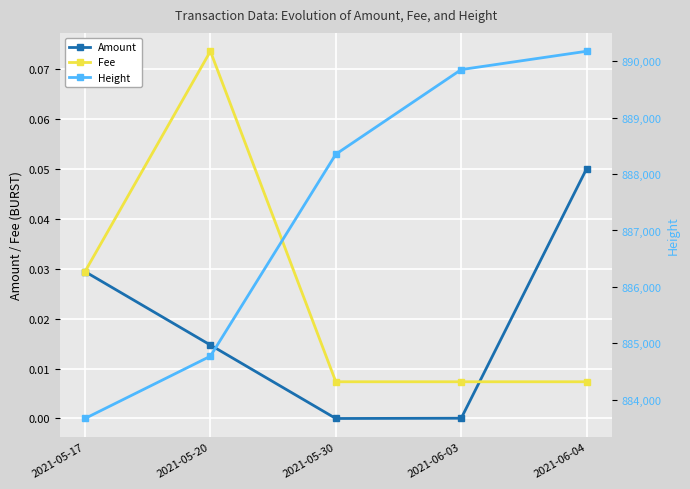

Reading left to right, extract all data points from this chart.

Amount: 2021-05-17=0.0	2021-05-20=0.0	2021-05-30=0.0	2021-06-03=0.0	2021-06-04=0.1
Fee: 2021-05-17=0.0	2021-05-20=0.1	2021-05-30=0.0	2021-06-03=0.0	2021-06-04=0.0
Height: 2021-05-17=883668.0	2021-05-20=884772.0	2021-05-30=888352.0	2021-06-03=889852.0	2021-06-04=890177.0